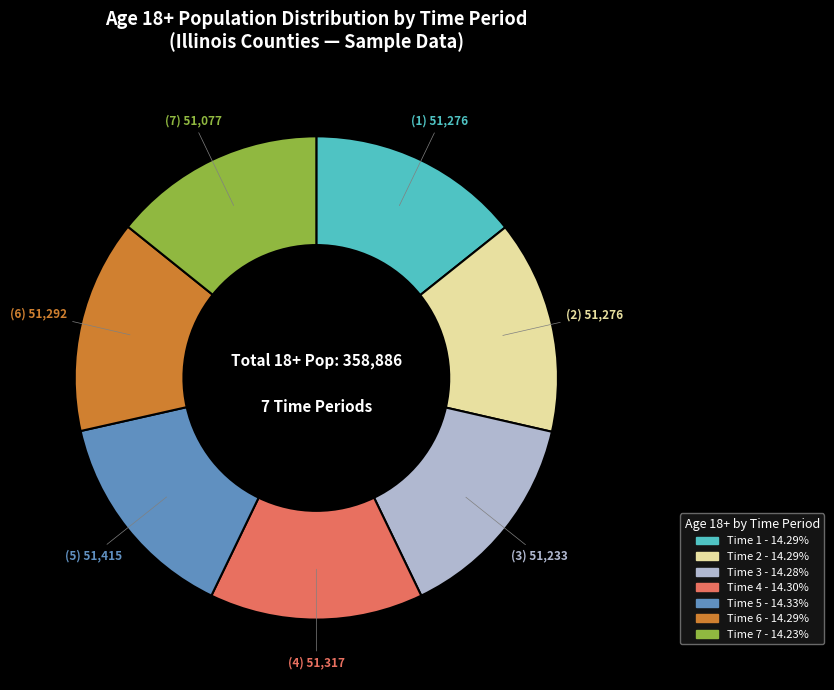

Is there a majority slice in this chart?

No